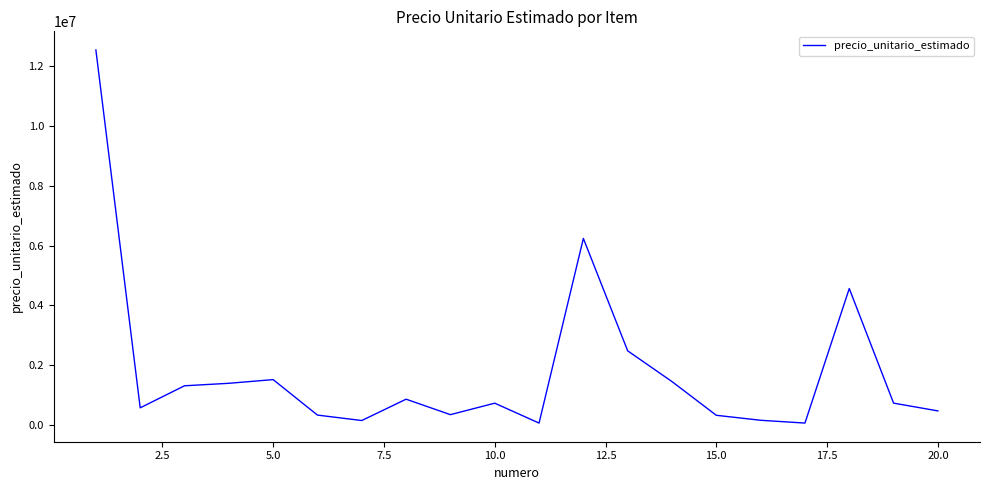

What is the sum of all values?

36228265